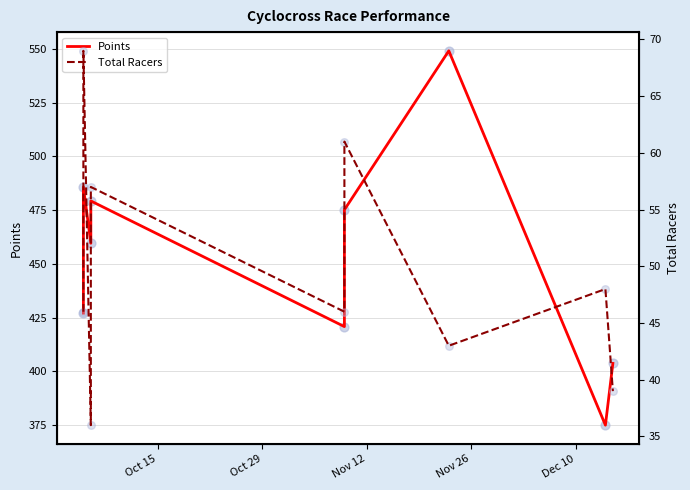

Which series has the largest total across all categories?

Points